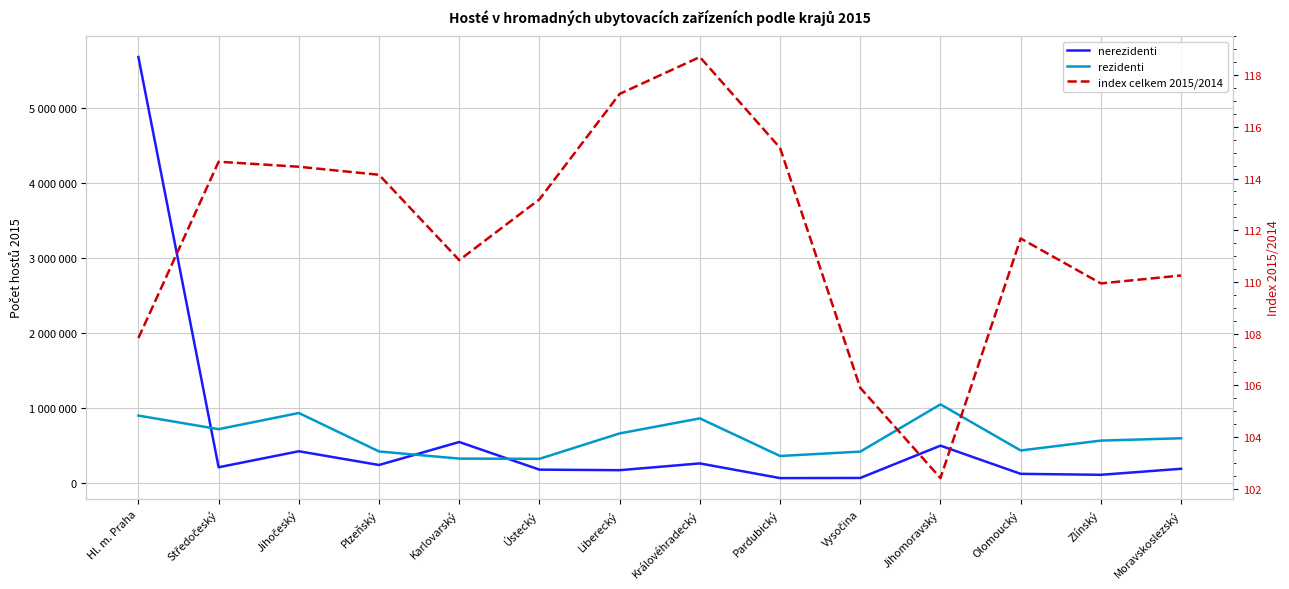

What is the minimum value shown in the chart?

102.4